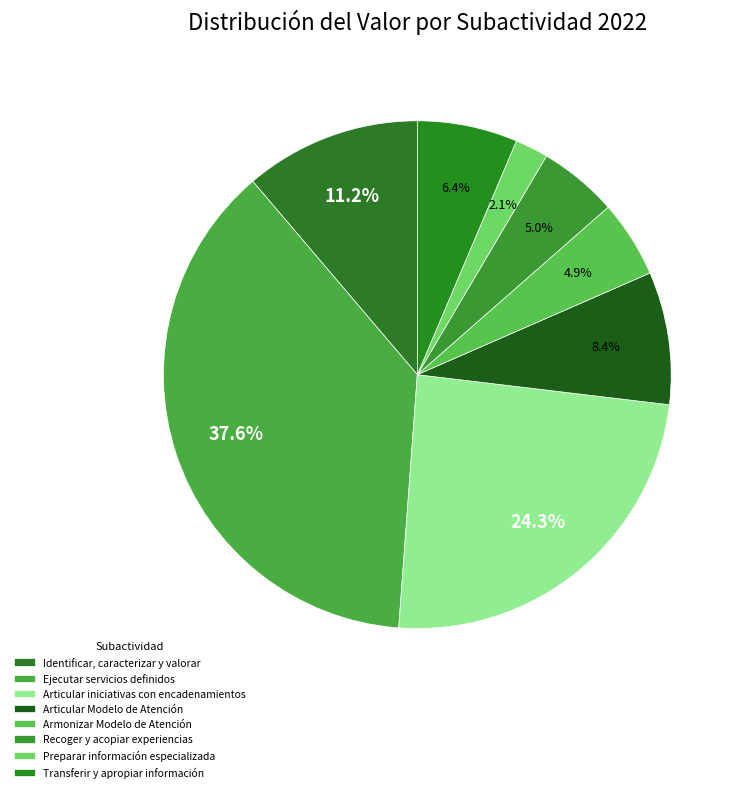

To the nearest percent, what is the combined percentage of Preparar información especializada and Armonizar Modelo de Atención?

7%